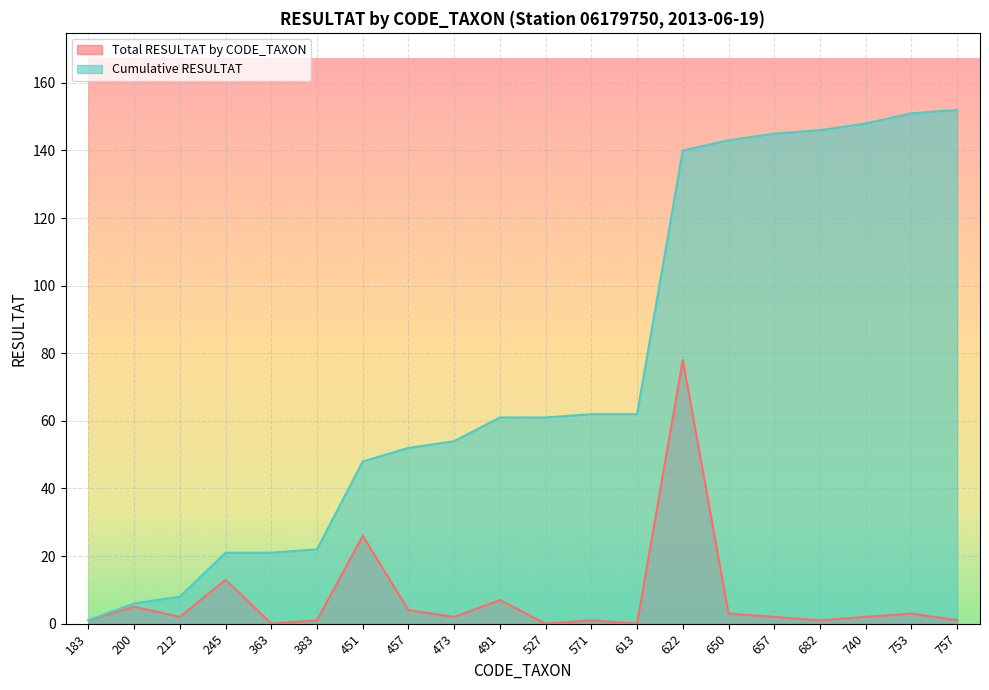

The value of Total RESULTAT by CODE_TAXON at 457 is 4. True or false?

True